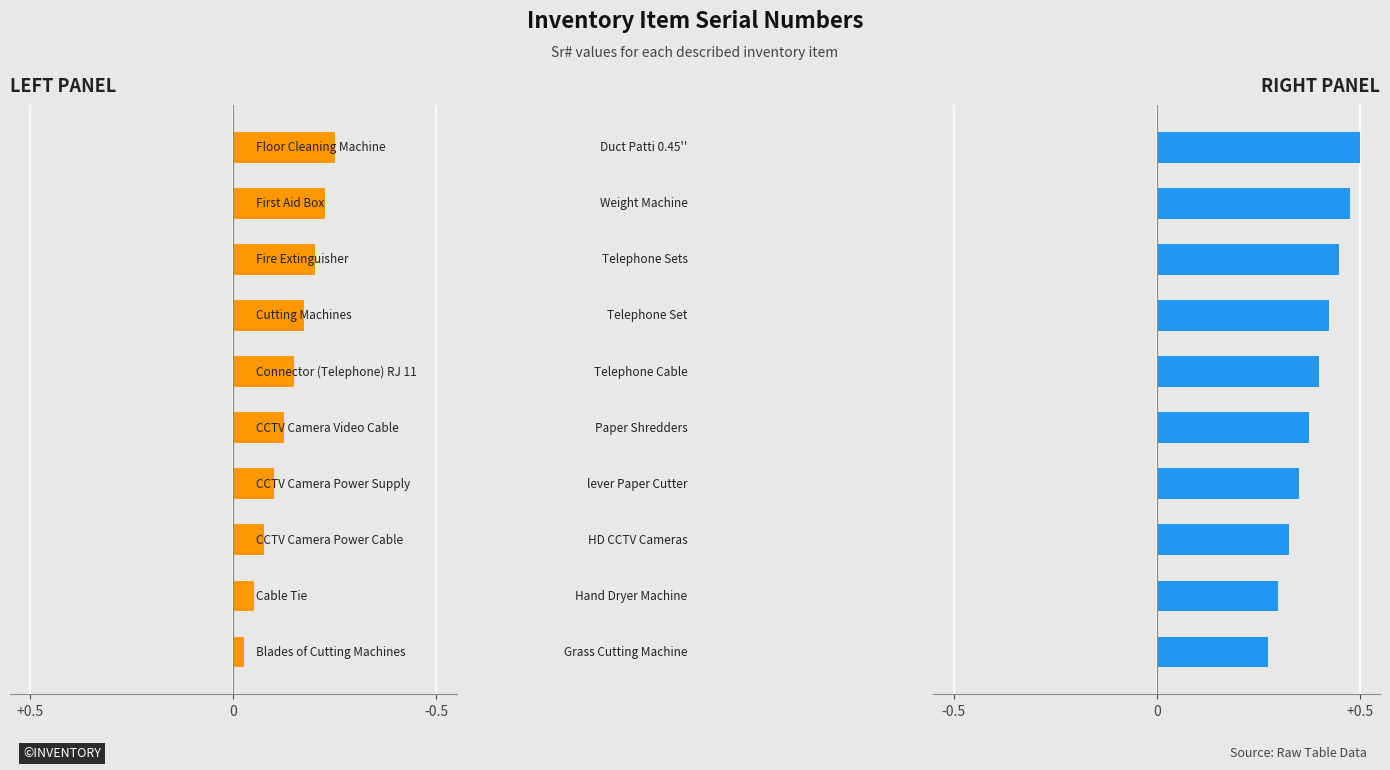

What is the change in value from 4 to 7?

+0.1